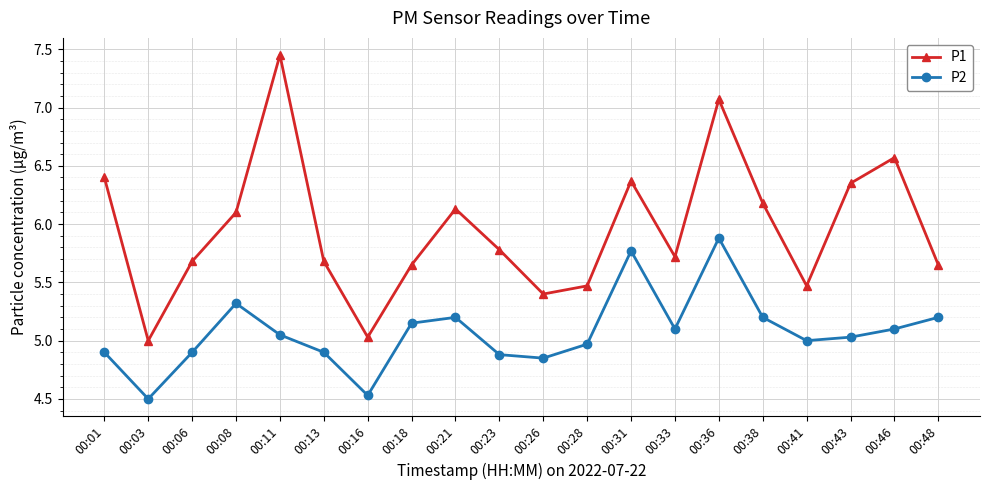

What is the value of the P2 point at the 4th from the left?

5.3